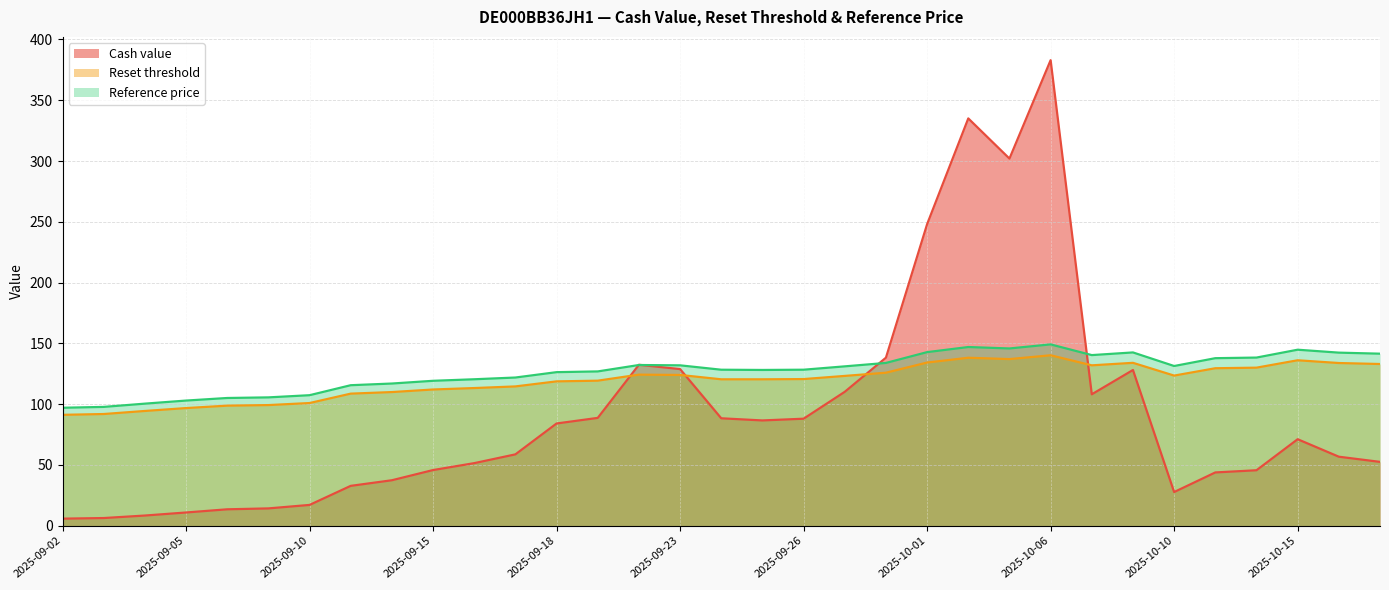

At which category is the sum across all series the highest?

2025-10-06